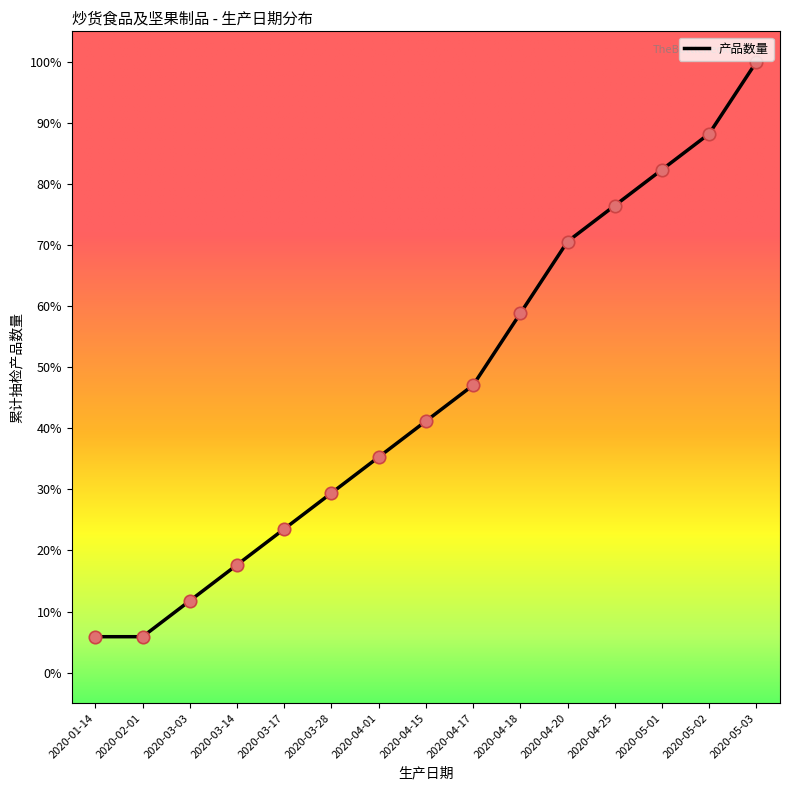

Approximately how many times larger is the value at 2020-04-17 compared to 2020-03-03?

4.0